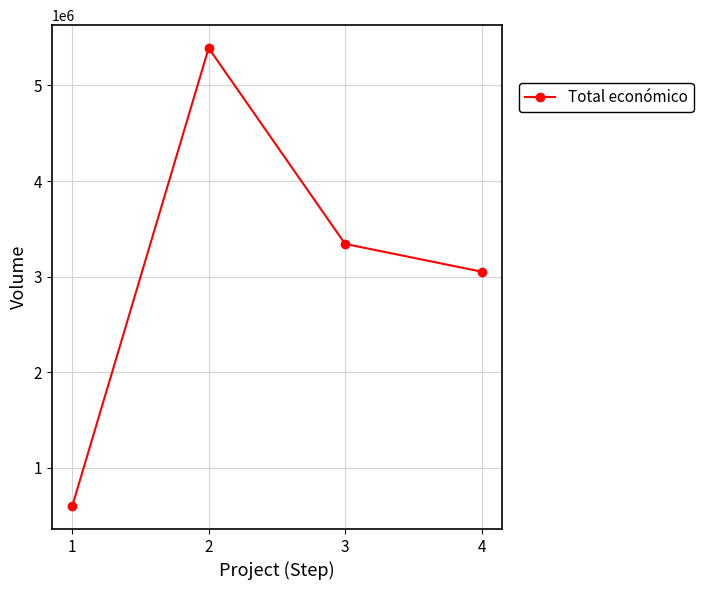

Count the number of data series in this chart.

1